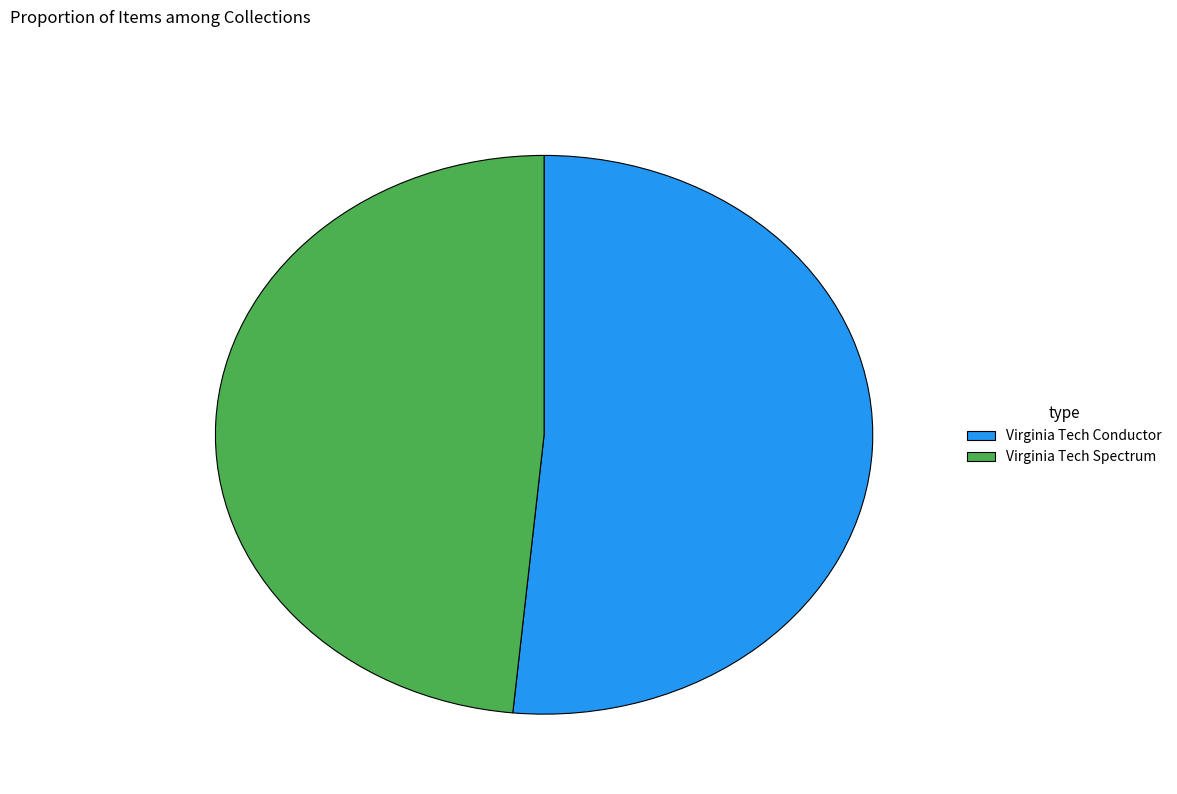

Rank the categories by value from highest to lowest.

Virginia Tech Conductor, Virginia Tech Spectrum